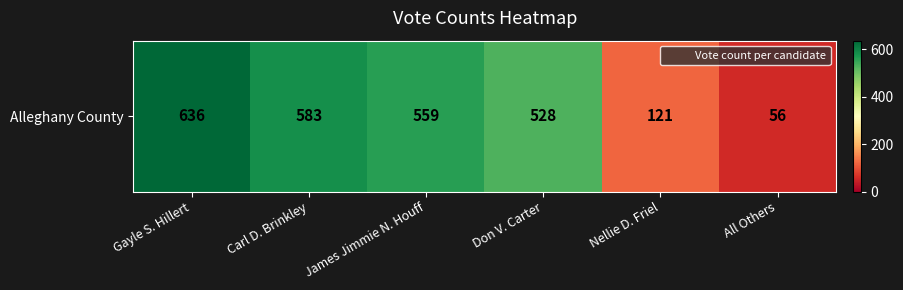

What is the smallest value displayed?

56